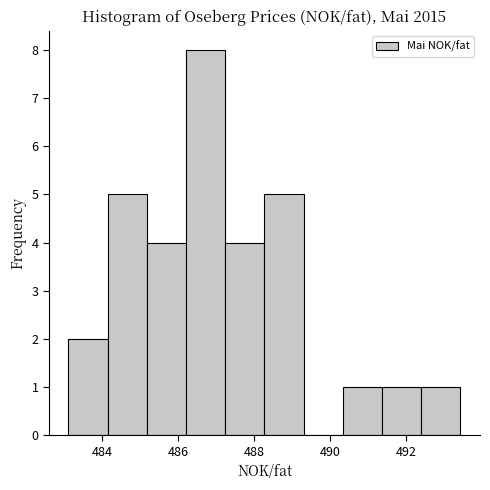

Reading left to right, transcribe this chart: for each bar, give the range it covers on the x-axis and its height. Neither the bar edges nor the heights are printed on the chart, so give them approximately, as read against the axes.

483.2 to 484.2: 2
484.2 to 485.2: 5
485.2 to 486.2: 4
486.2 to 487.2: 8
487.2 to 488.2: 4
488.2 to 489.2: 5
489.2 to 490.4: 0
490.4 to 491.4: 1
491.4 to 492.4: 1
492.4 to 493.4: 1